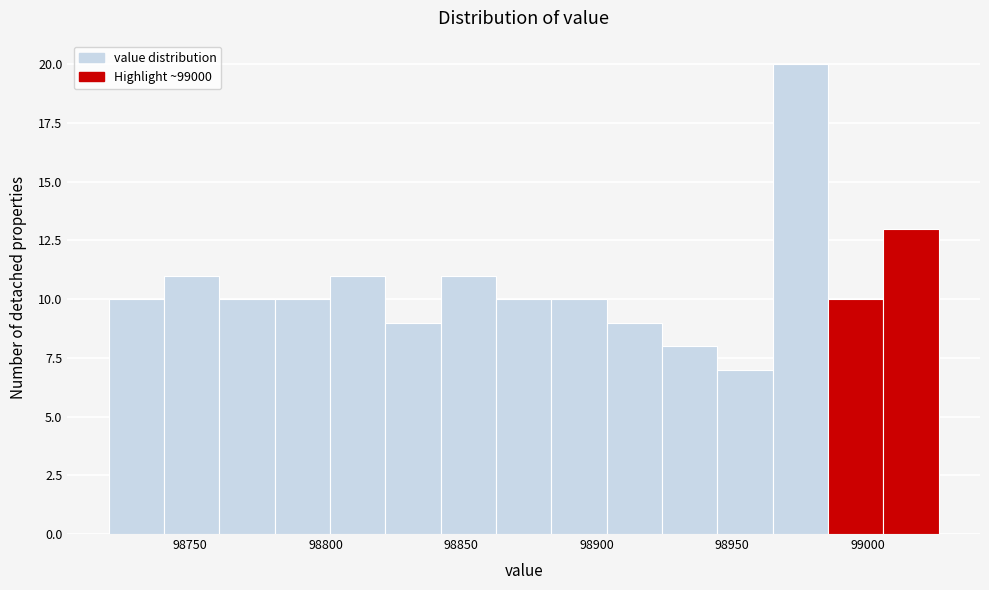

How tall is the bar that spans 98885 to 98905 on the x-axis? Neither the bar edges nor the heights are printed on the chart, so give them approximately, as read against the axes.

10